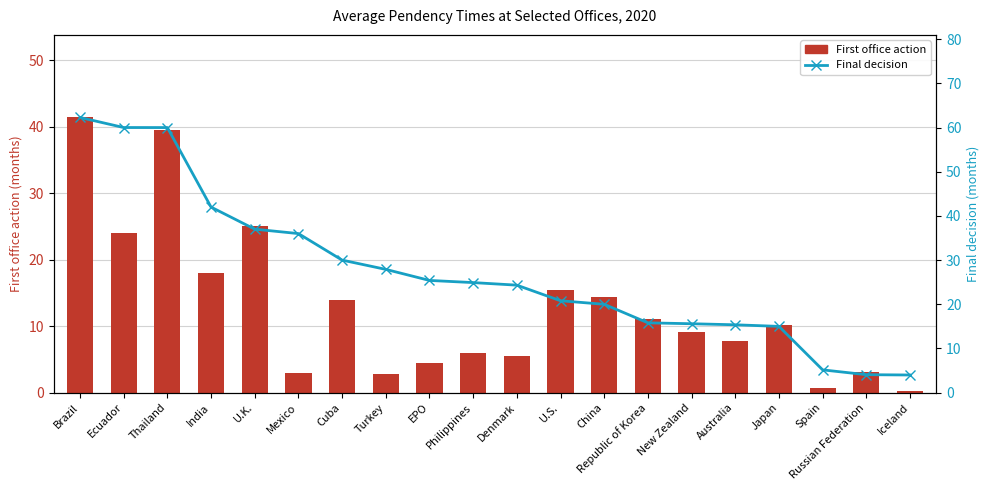

At how many categories does at least one series exceed 31?

6